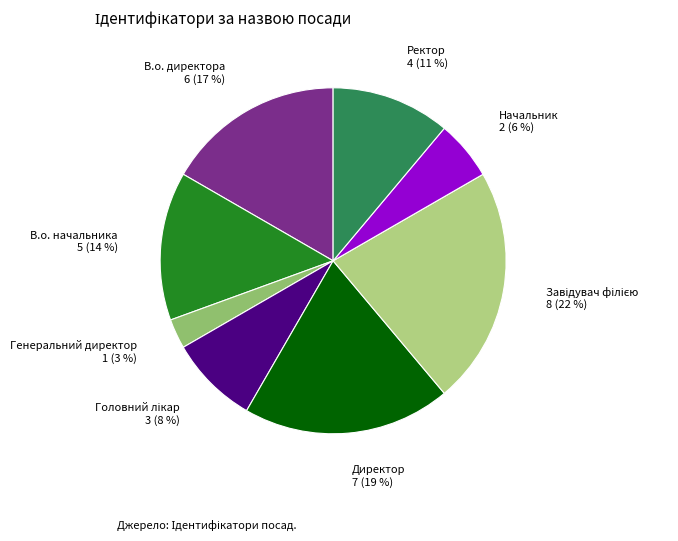

Count the number of slices in the pie.

8